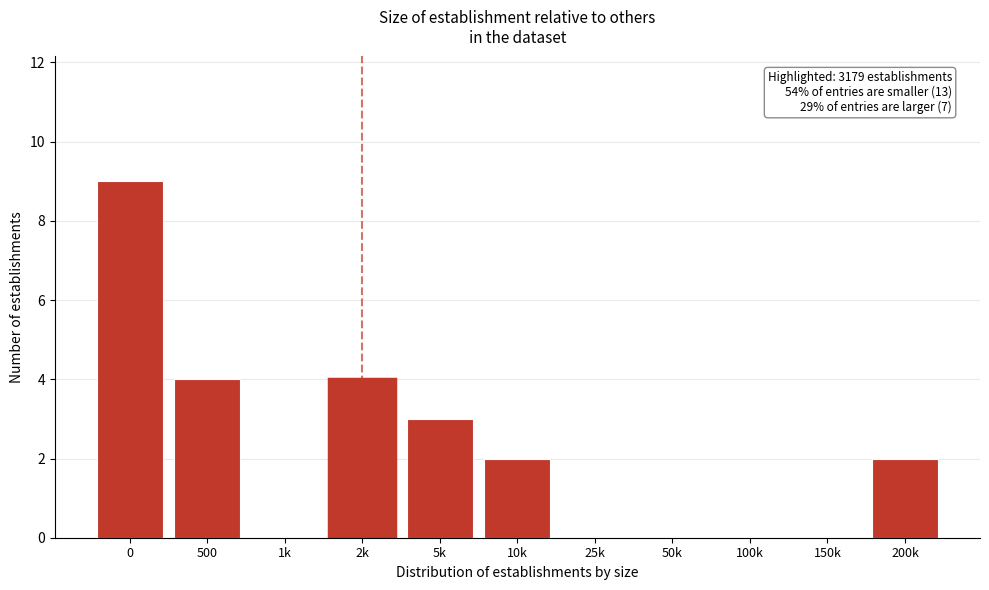

Reading left to right, transcribe all the data shown in this chart.

0=9	500=4	1k=0	2k=4	5k=3	10k=2	25k=0	50k=0	100k=0	150k=0	200k=2